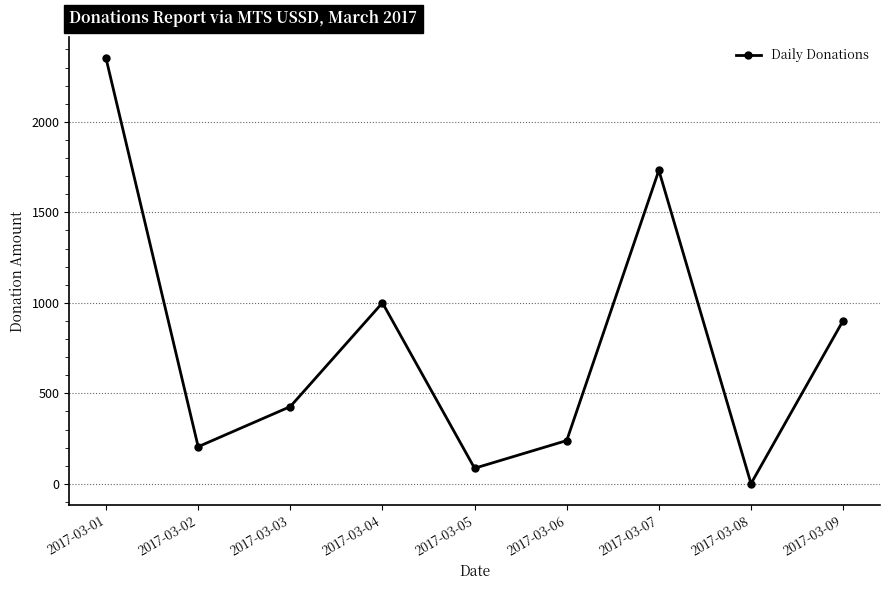

The value at 2017-03-01 is 3138.6. True or false?

False